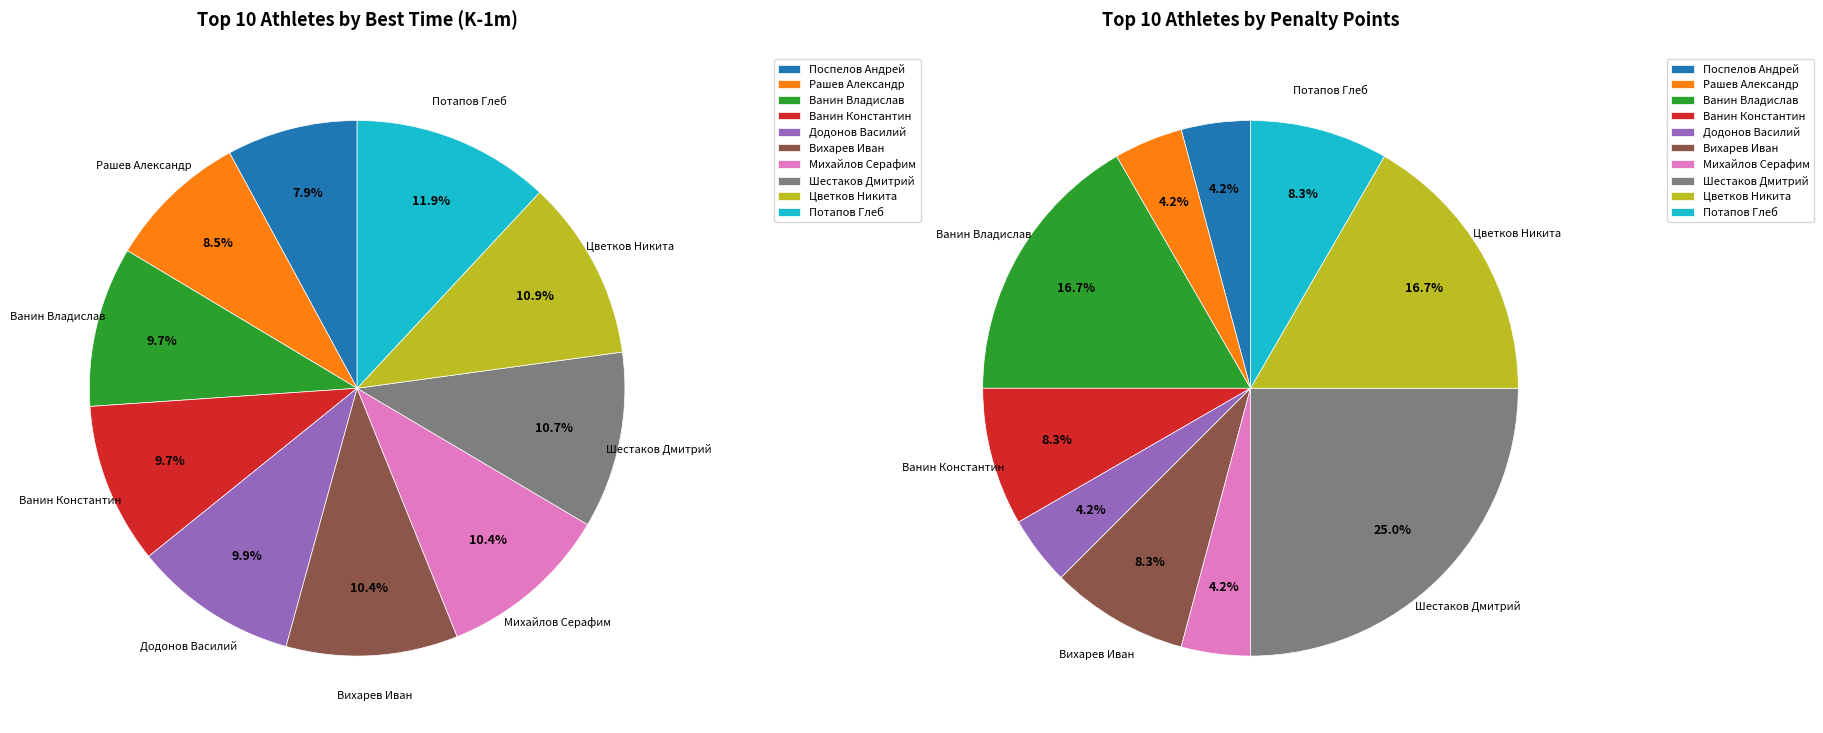

Rank the categories by value from lowest to highest.

Поспелов Андрей, Рашев Александр, Ванин Владислав, Ванин Константин, Додонов Василий, Вихарев Иван, Михайлов Серафим, Шестаков Дмитрий, Цветков Никита, Потапов Глеб